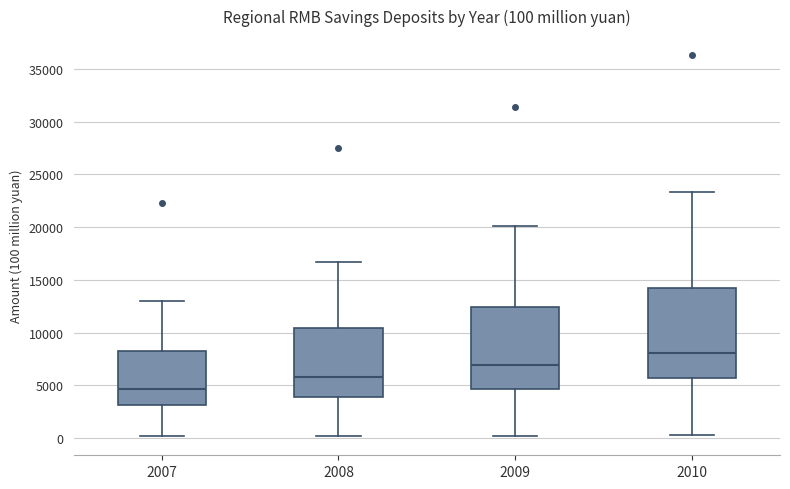

Which box has the highest median line?

2010